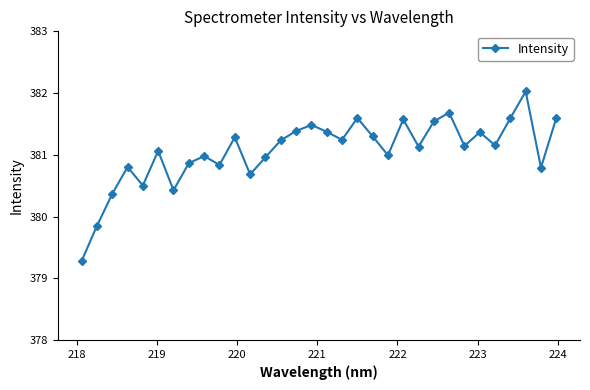

What is the minimum value shown in the chart?

379.3